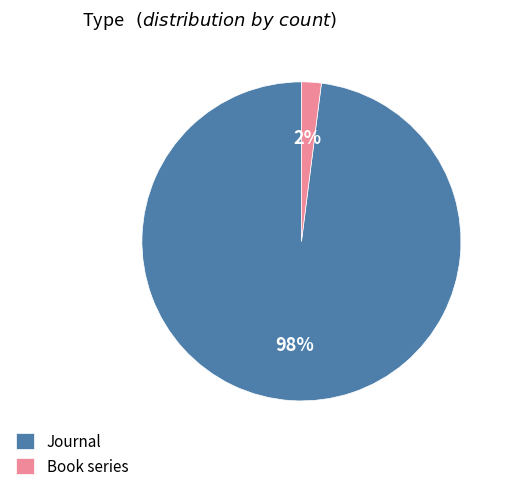

Which category has the smallest portion of the pie?

Book series